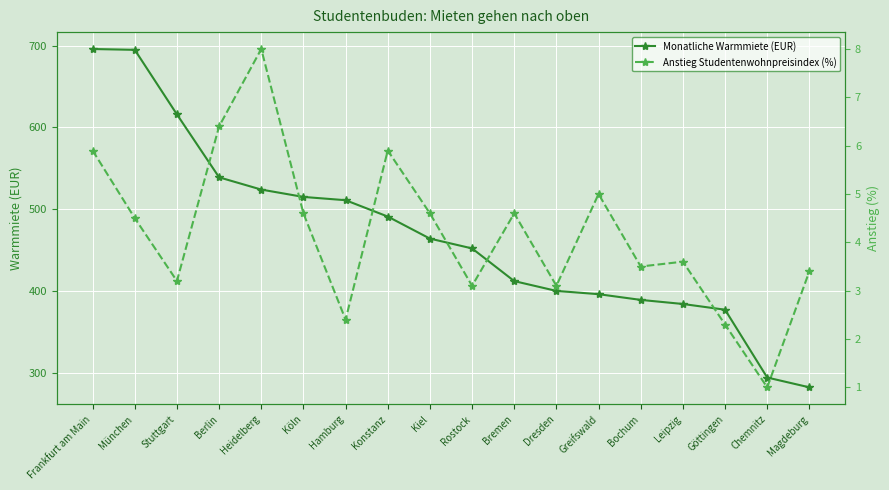

What is the spread (max minus min) of values at Leipzig?

380.4